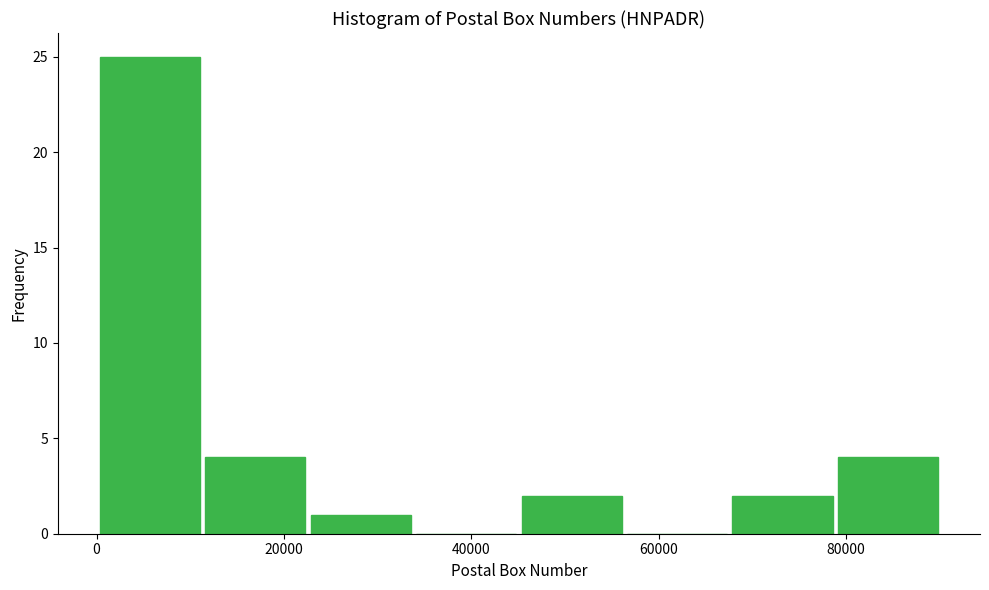

Reading left to right, list every bar in this chart as the range it spans on the x-axis followed by its height. Neither the bar edges nor the heights are printed on the chart, so give them approximately, as read against the axes.

0 to 12000: 25
12000 to 22000: 4
22000 to 34000: 1
34000 to 46000: 0
46000 to 56000: 2
56000 to 68000: 0
68000 to 78000: 2
78000 to 90000: 4